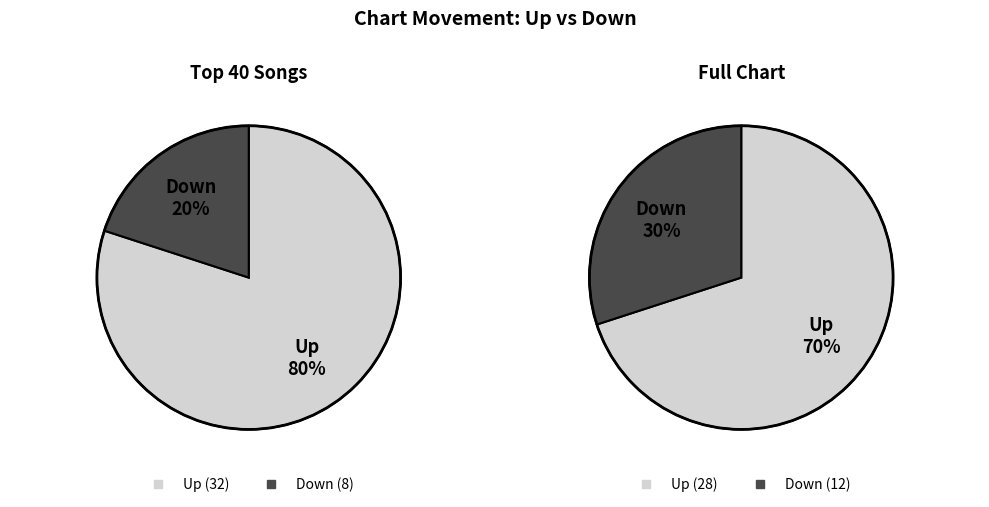

What is the largest slice in the pie chart?

up